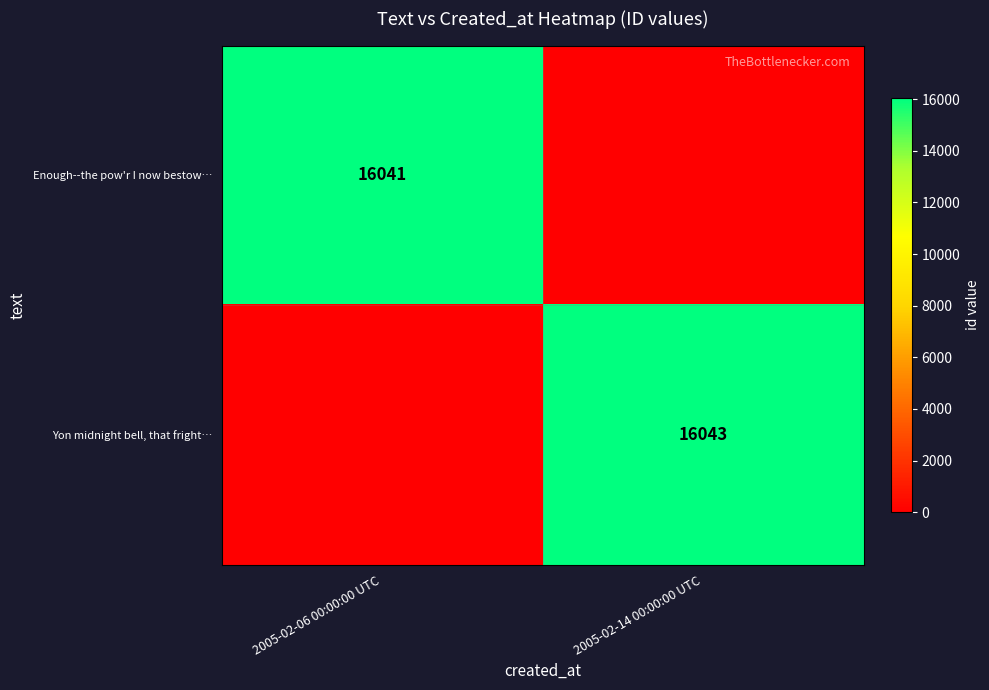

What is the greatest value displayed?

16043